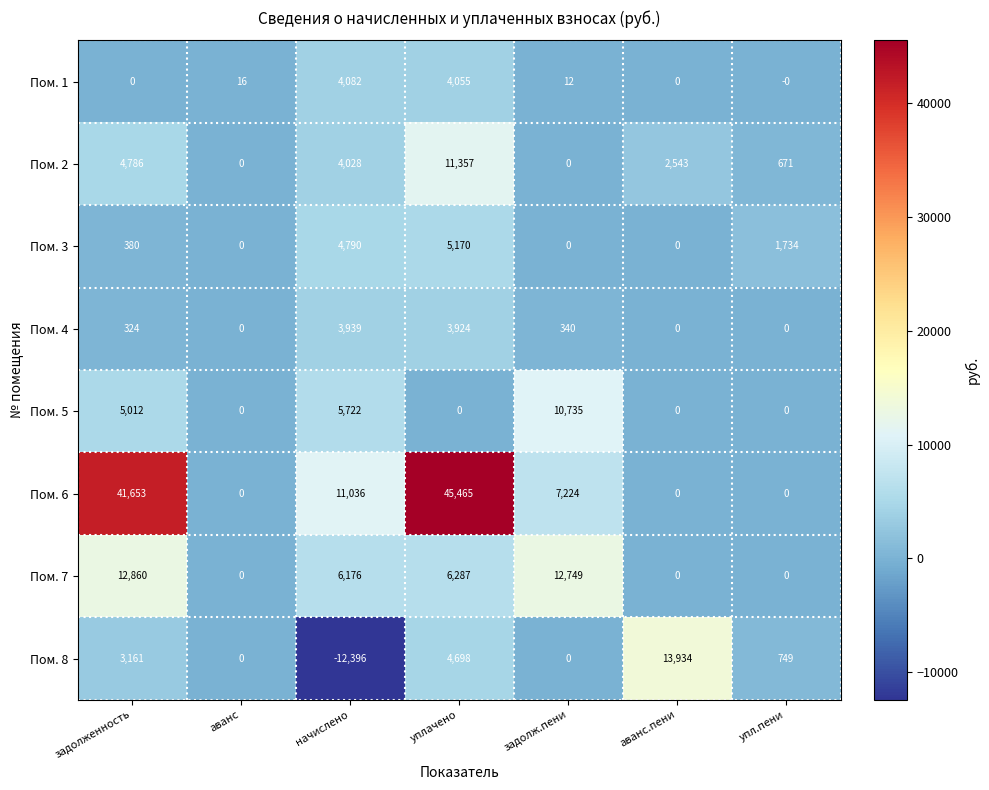

List the series in order of their peak value, lowest first.

Пом. 4, Пом. 1, Пом. 3, Пом. 5, Пом. 2, Пом. 7, Пом. 8, Пом. 6